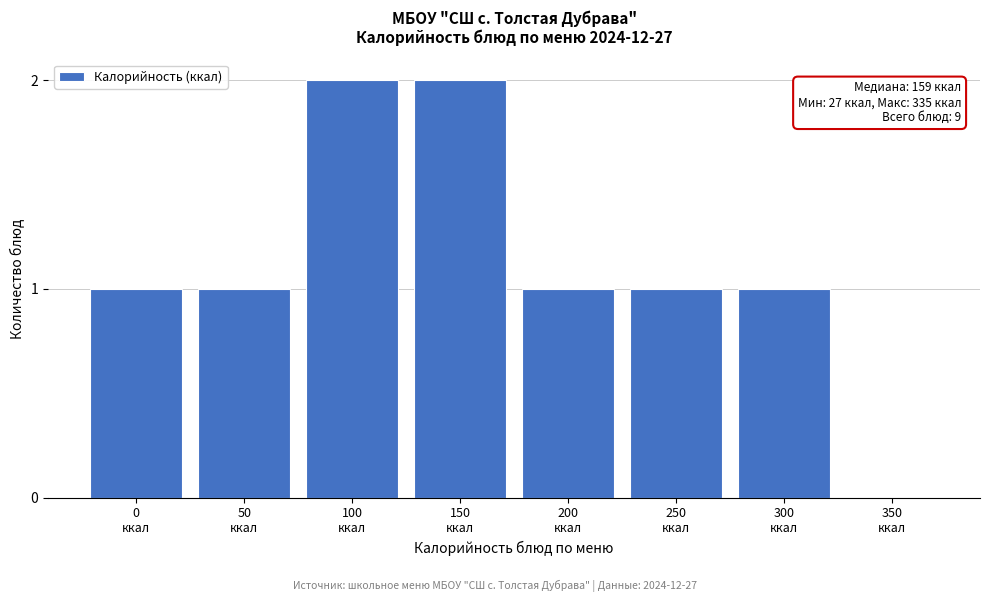

What is the sum of all values?

9